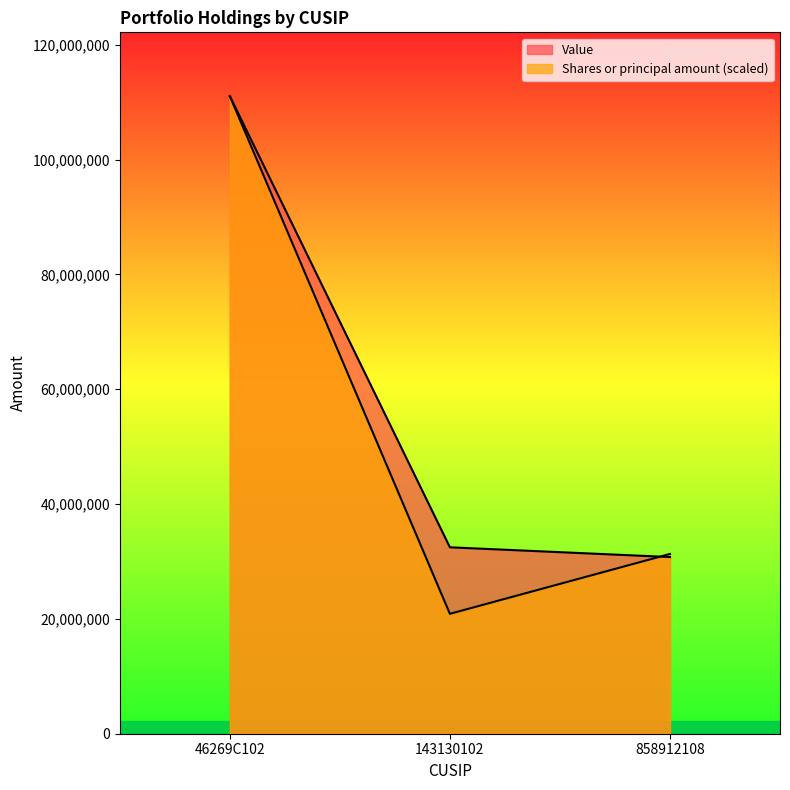

The value of Value at 46269C102 is 185812533.3. True or false?

False